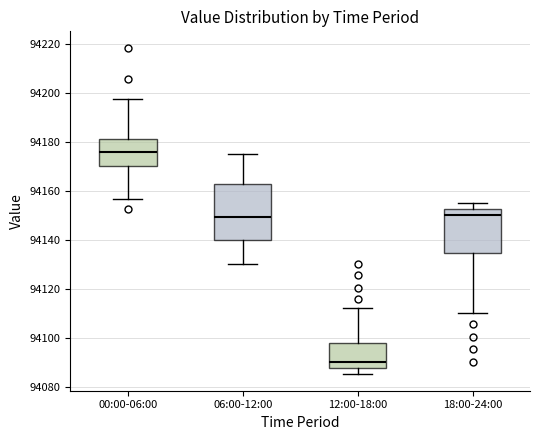

Comparing the boxes themselves (not the whiskers), which one is the tallest?

06:00-12:00